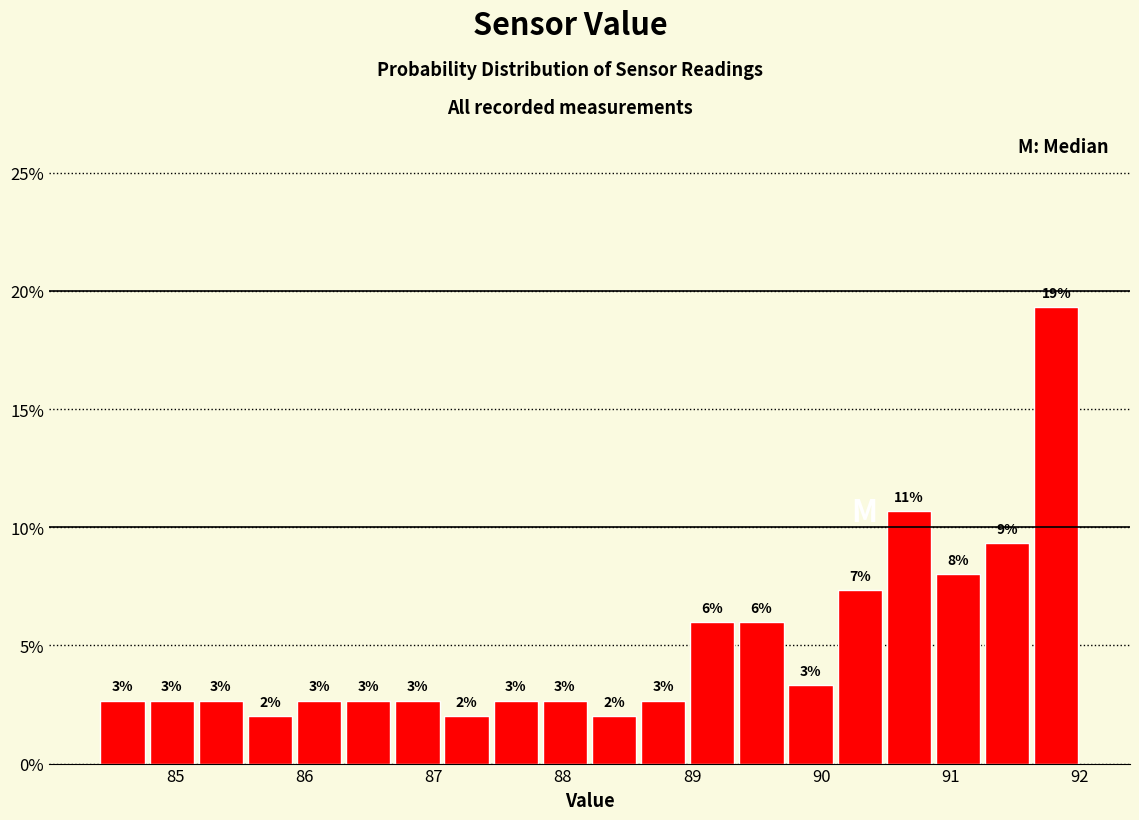

Around what value on the x-axis is the tallest bar? Give the approximate position of its centre, as read against the axis.

91.8